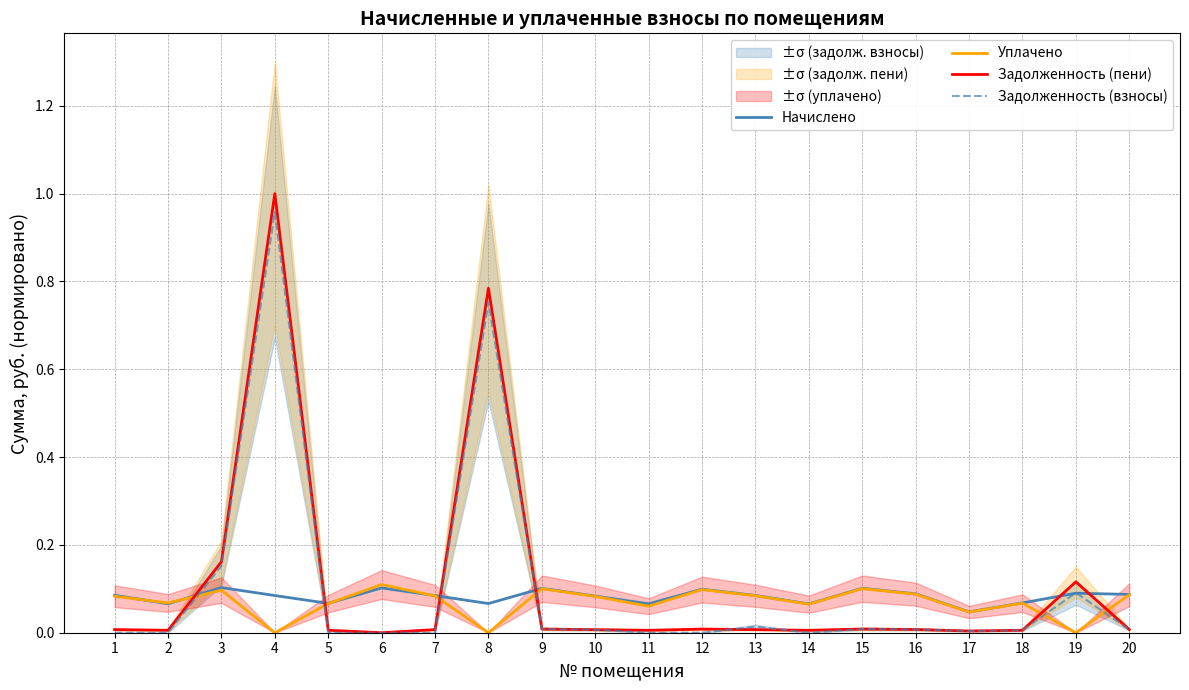

Is it true that Задолженность (взносы) equals 0.0 at 15?

False